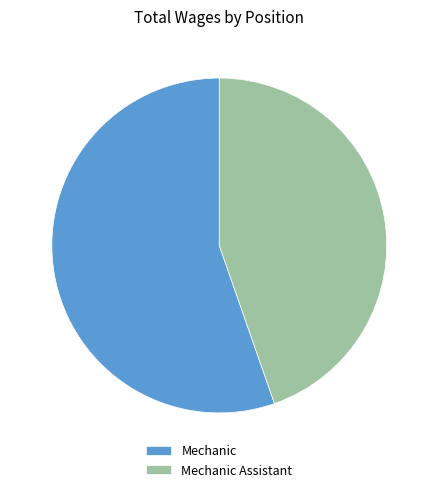

How many slices are in this pie chart?

2